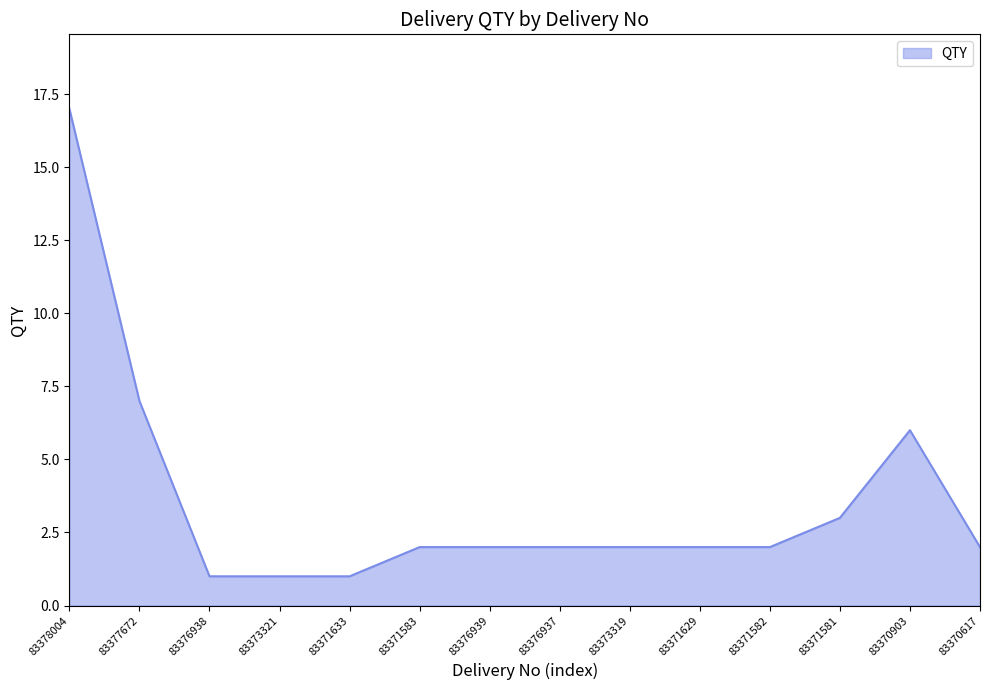

Reading left to right, extract all data points from this chart.

17	7	1	1	1	2	2	2	2	2	2	3	6	2